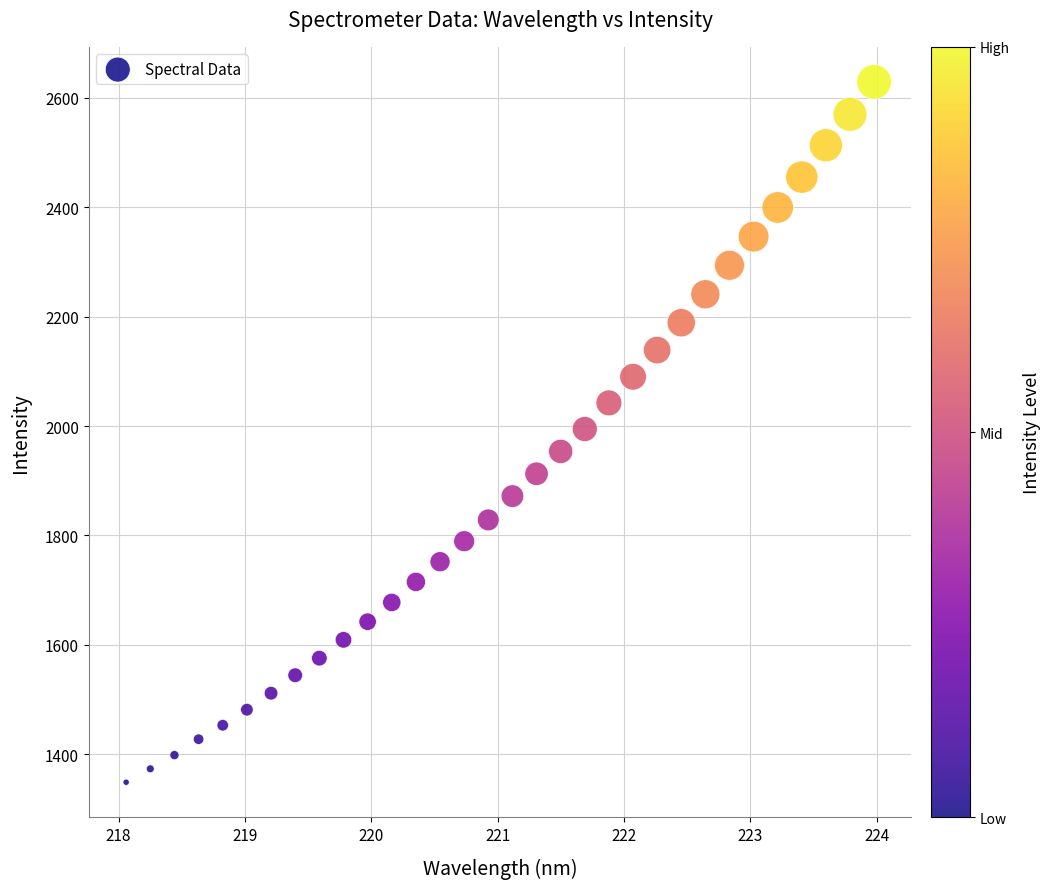

What is the range of X values (max minus min)?

5.9